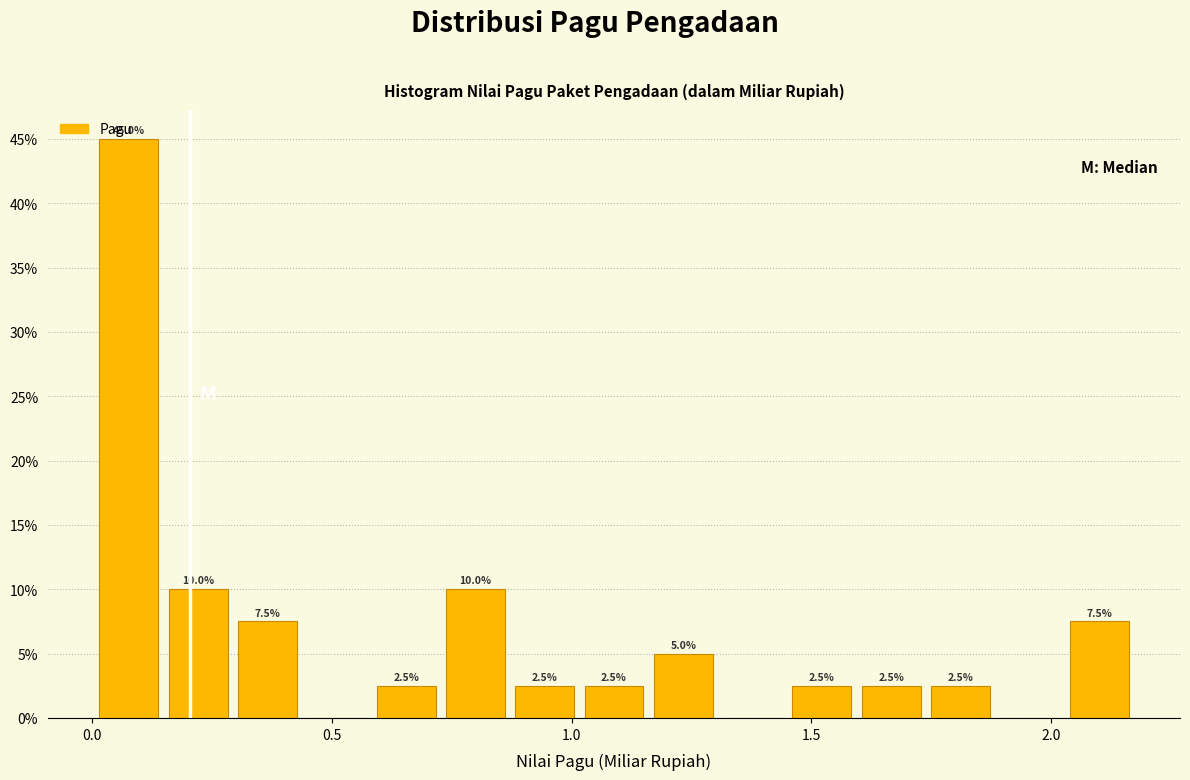

Read against the x-axis, roughly where is the centre of the tallest bar?

0.10